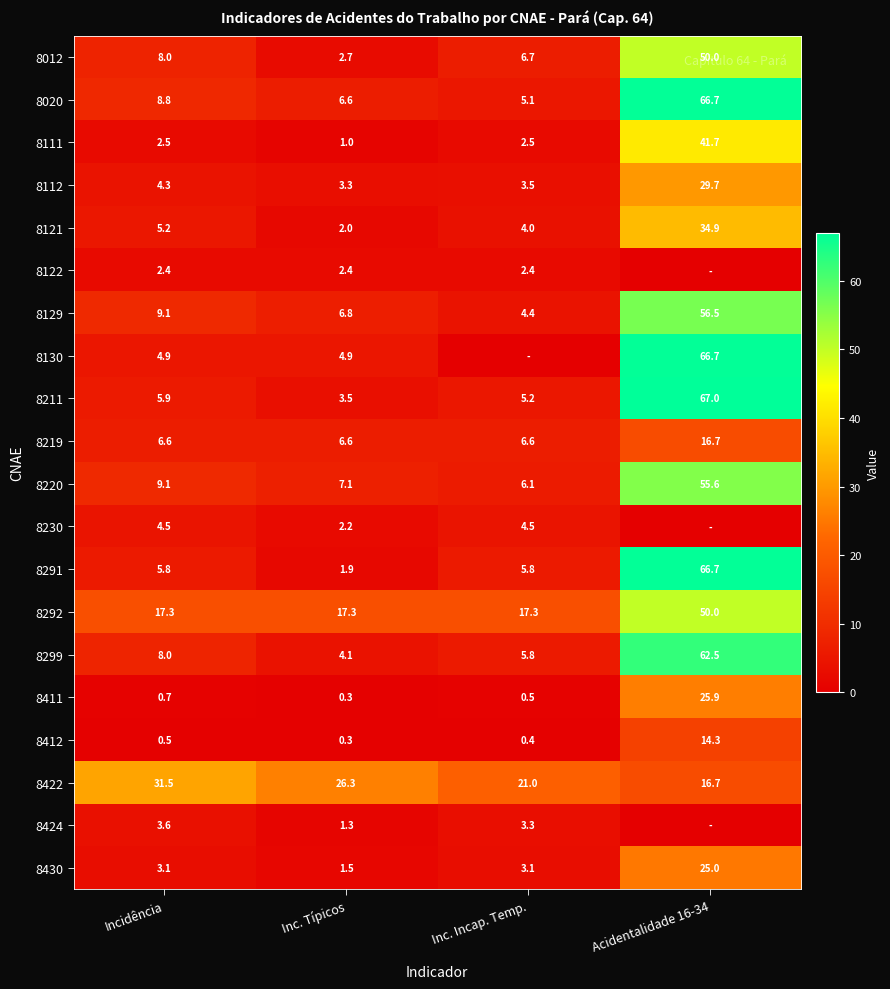

What is the spread (max minus min) of values at Inc. Típicos?

26.0